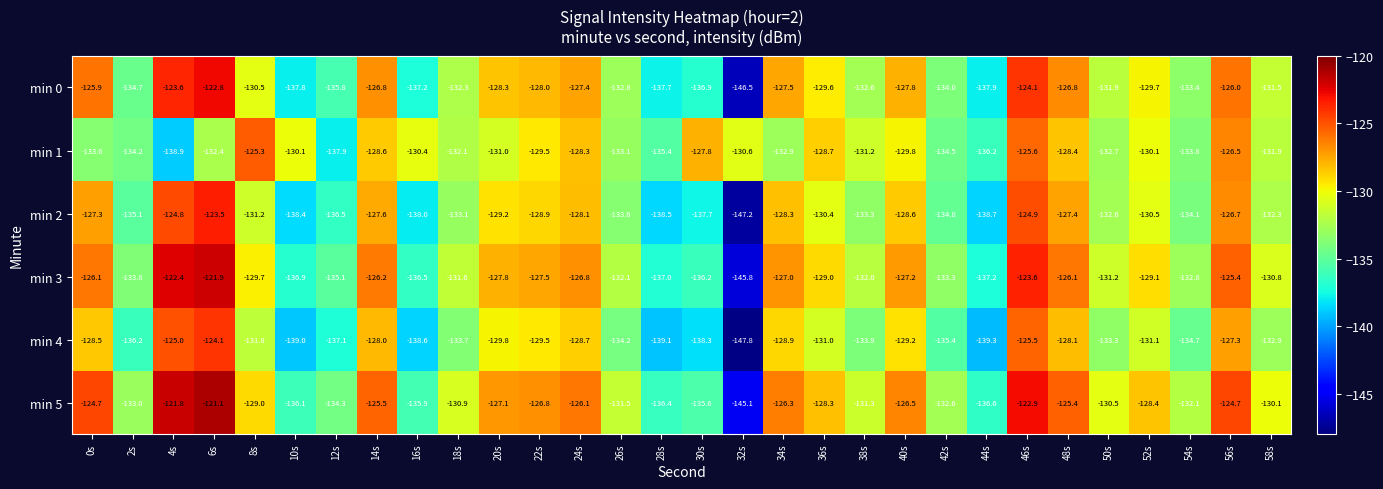

At which label does min 3 first exceed -129?

0s